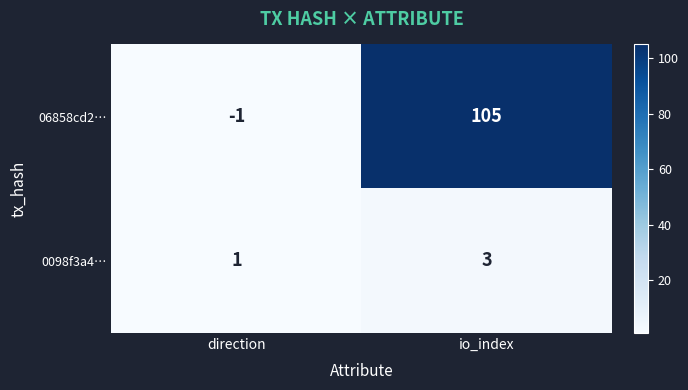

What is the maximum value shown in the chart?

105